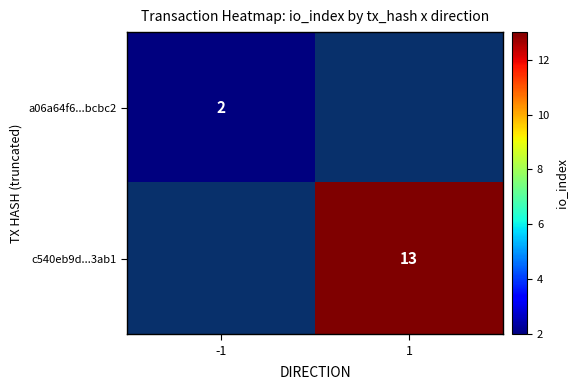

Is it true that c540eb9d...3ab1 equals 8 at 1?

False